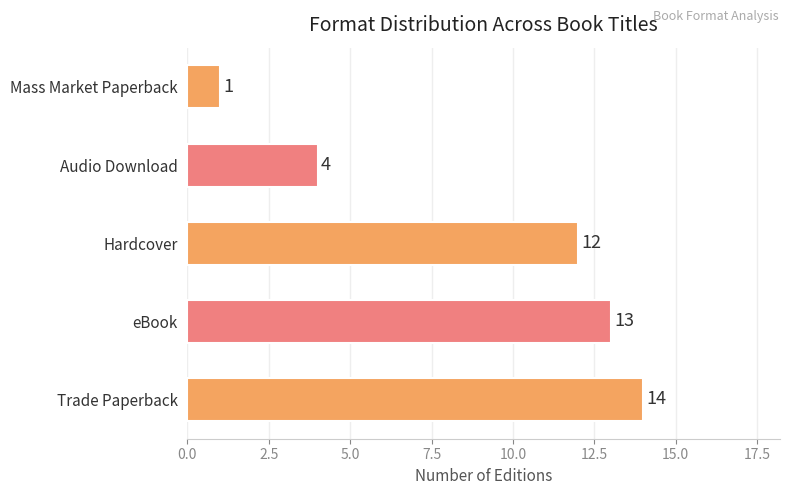

Reading bottom to top, transcribe all the data shown in this chart.

Trade Paperback=14	eBook=13	Hardcover=12	Audio Download=4	Mass Market Paperback=1